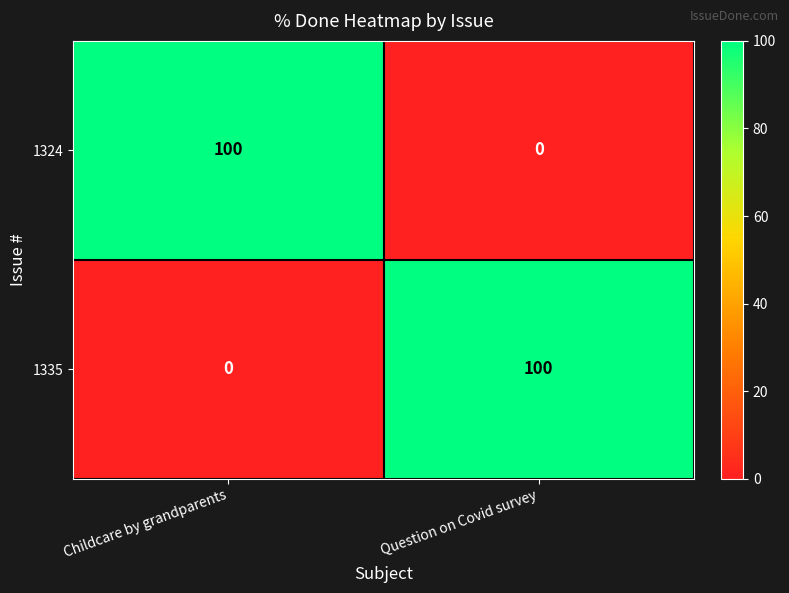

Rank the categories by 1324 value from lowest to highest.

Question on Covid survey, Childcare by grandparents